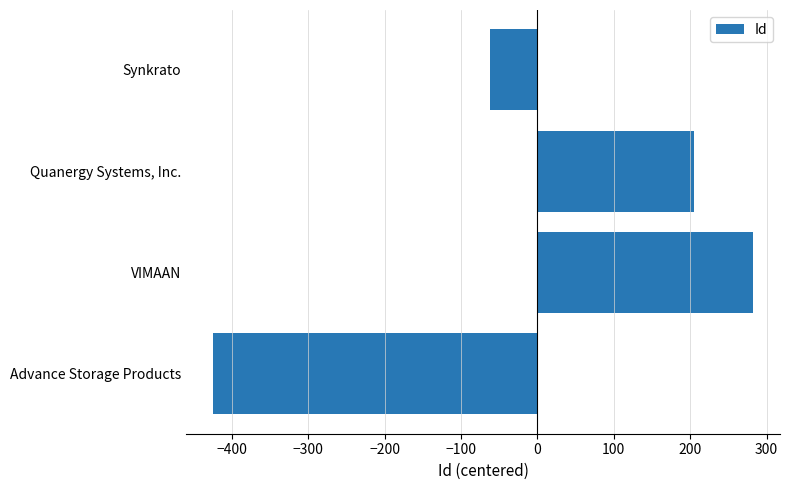

What is the difference between the values at Advance Storage Products and Synkrato?

362.0